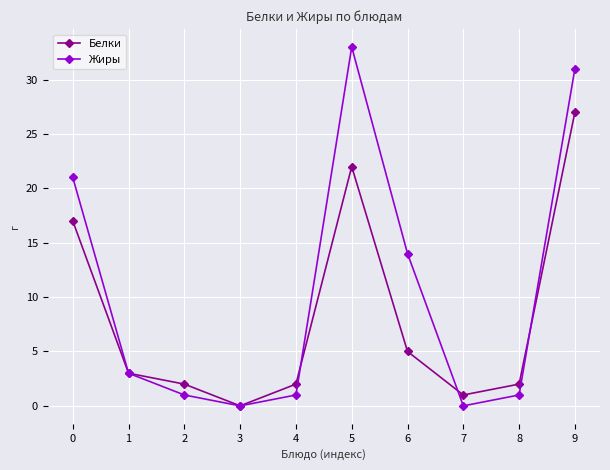

What is the maximum value for Жиры?

33